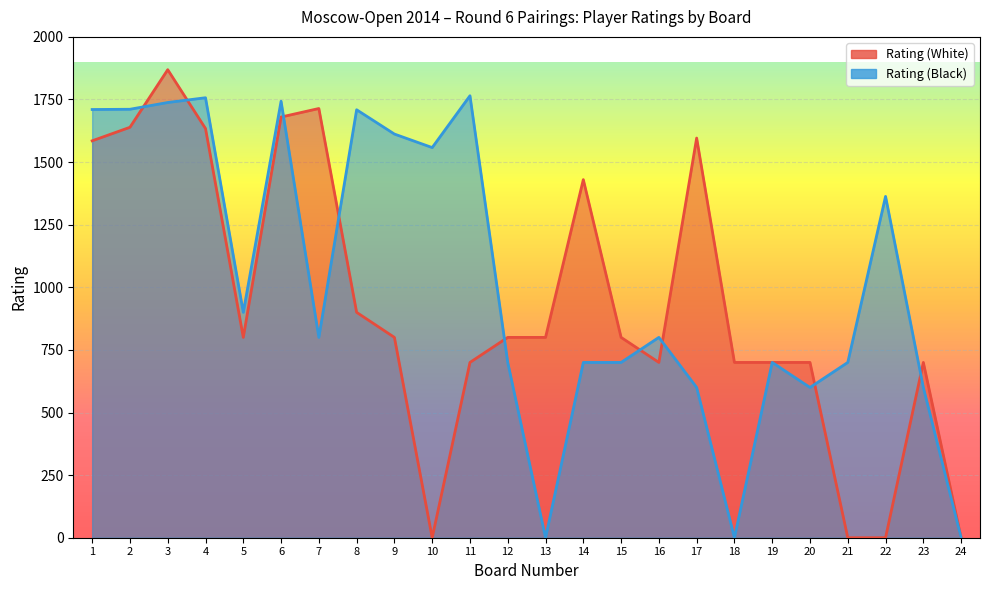

How many lines are shown in the chart?

2